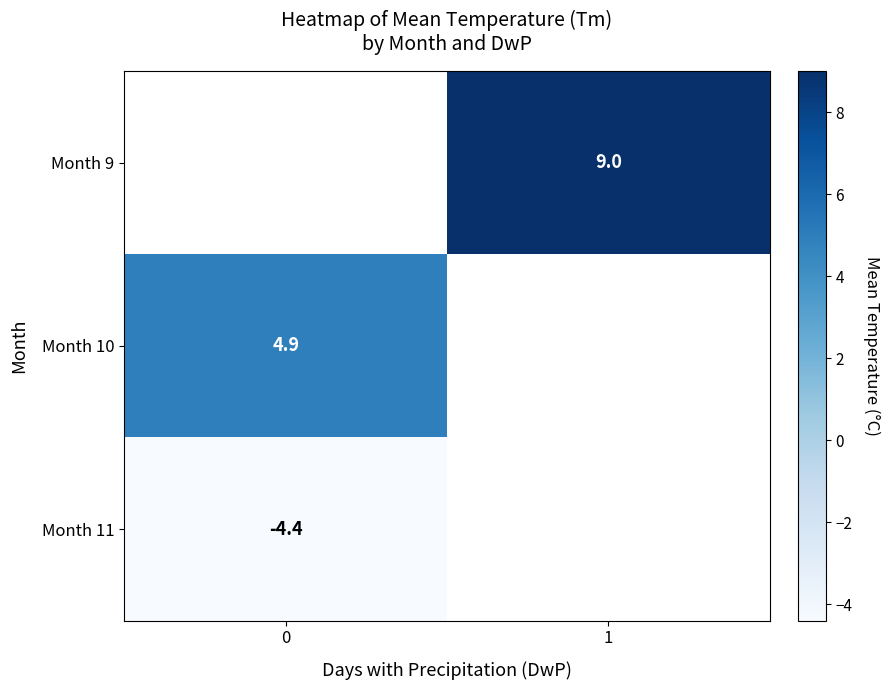

Count the number of data series in this chart.

3